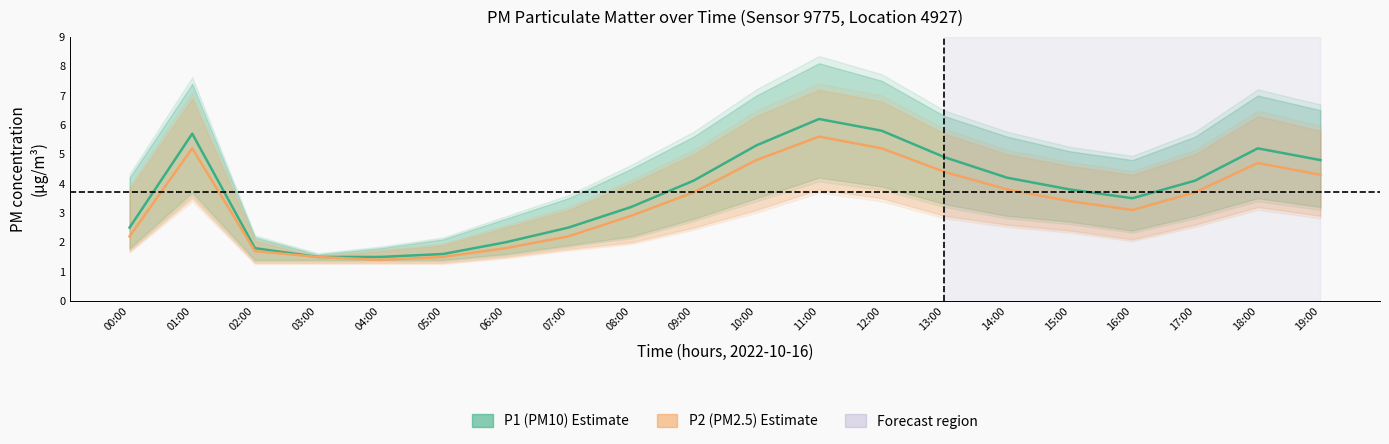

At how many categories does at least one series exceed 5?

5